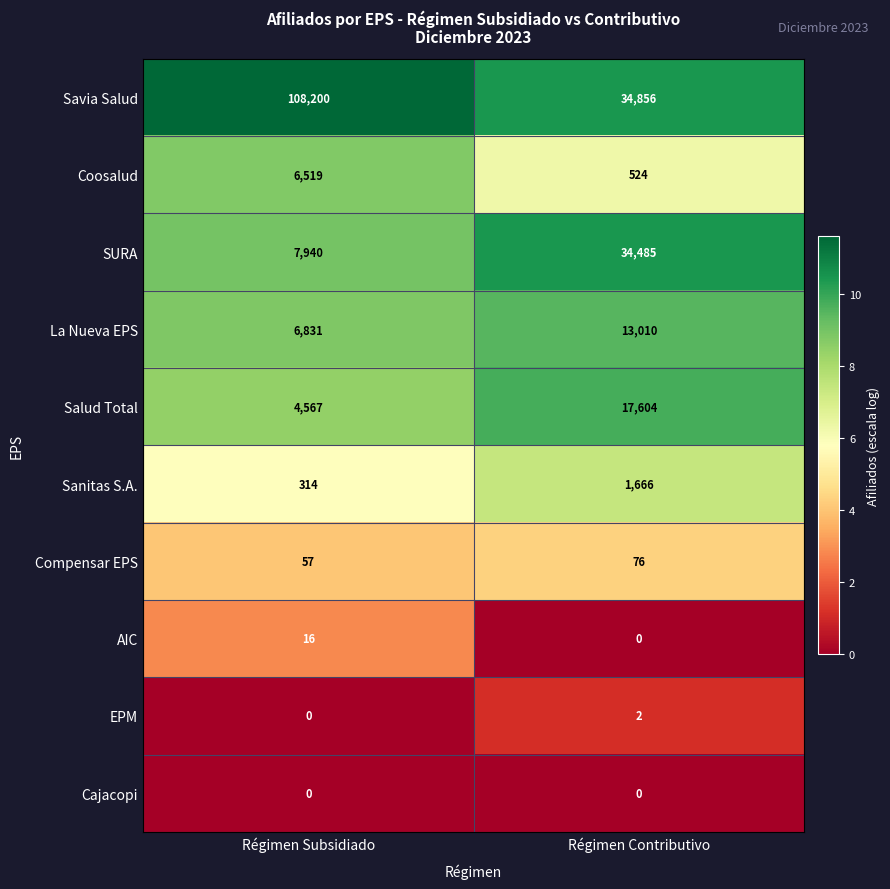

Reading left to right, transcribe all the data shown in this chart.

Savia Salud: 108200	34856
Coosalud: 6519	524
SURA: 7940	34485
La Nueva EPS: 6831	13010
Salud Total: 4567	17604
Sanitas S.A.: 314	1666
Compensar EPS: 57	76
AIC: 16	0
EPM: 0	2
Cajacopi: 0	0